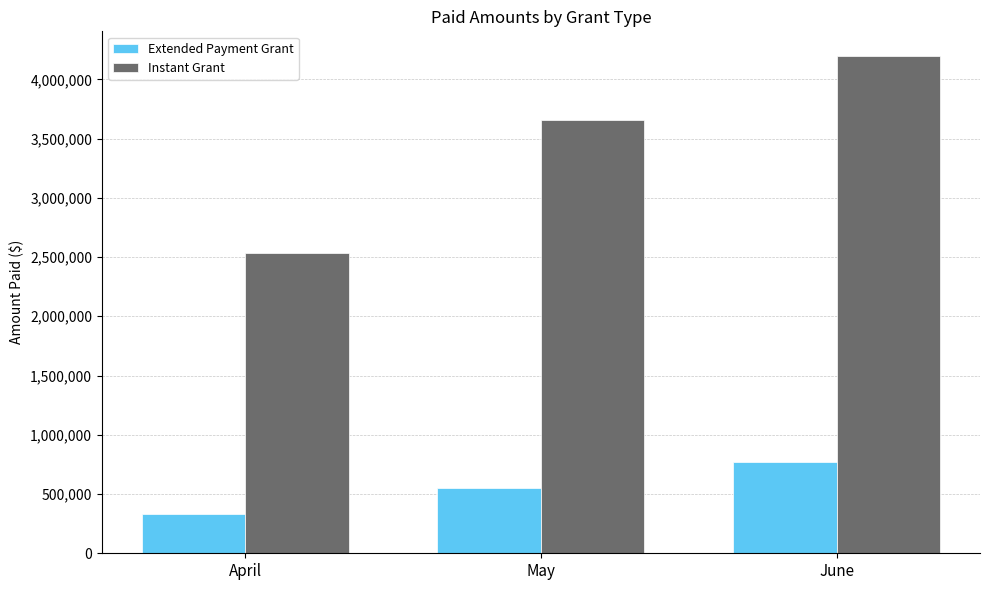

What is the spread (max minus min) of values at May?

3105813